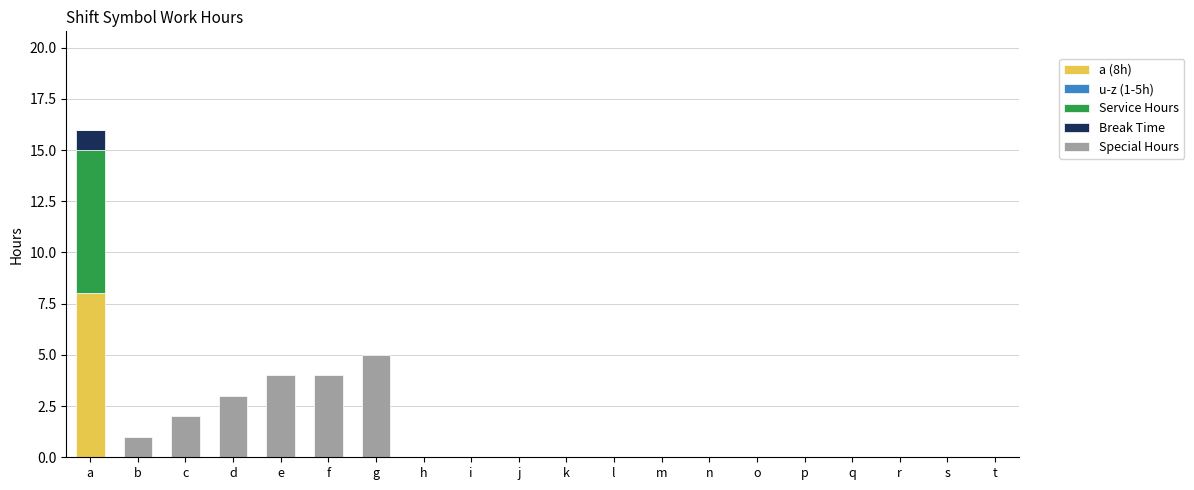

Does the chart contain stacked bars?

Yes